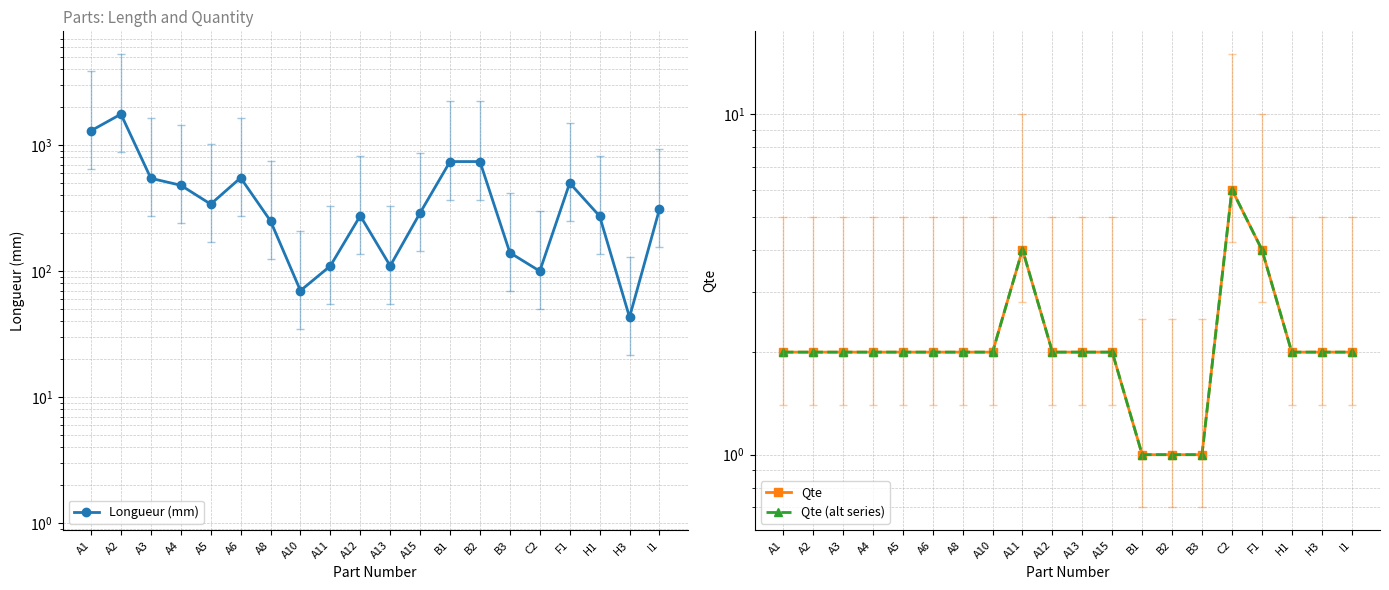

True or false: Qte (alt series) and Qte intersect in this chart.

False